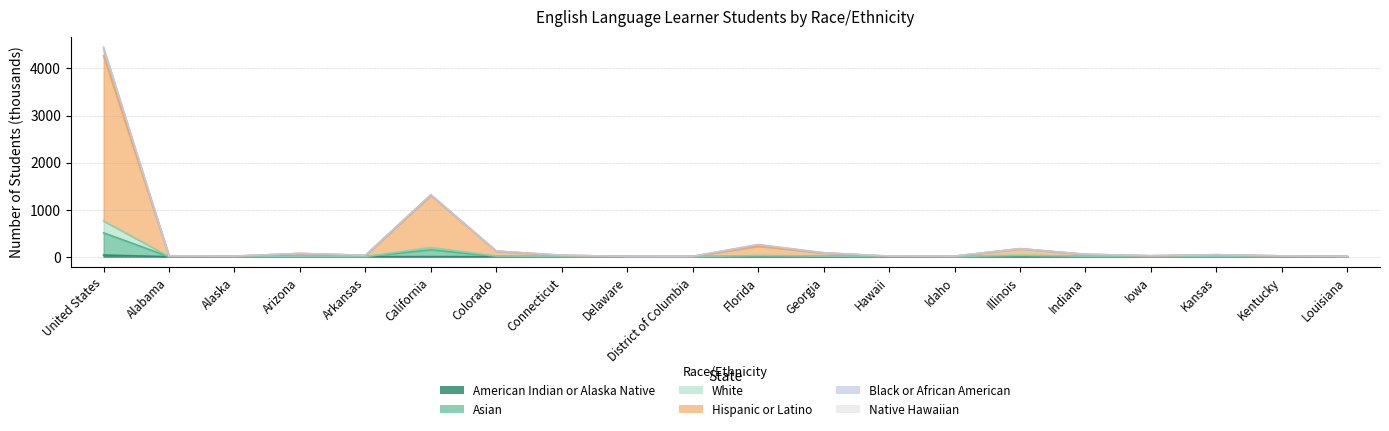

Does the chart display data point markers on the line(s)?

No